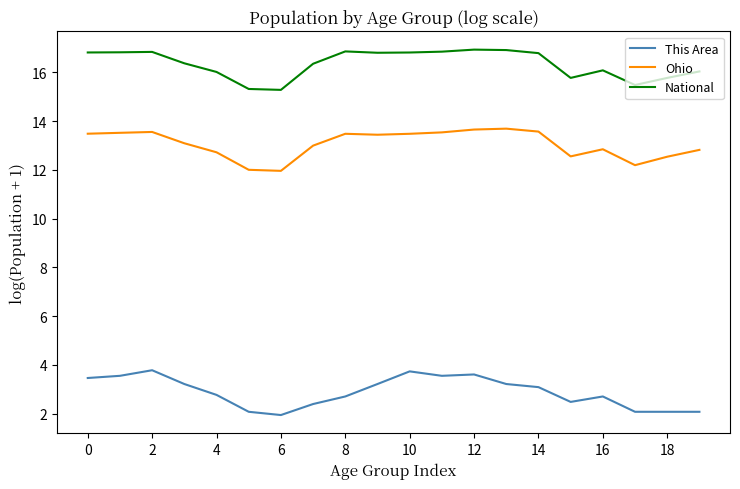

What is the average value of the National series?

16.4